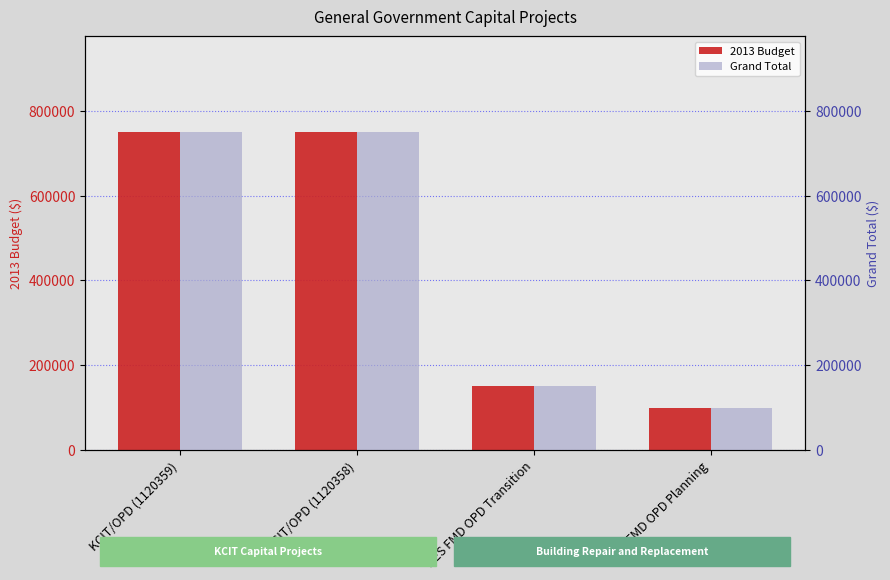

Reading left to right, extract all data points from this chart.

2013 Budget: 750000	749000	150000	100000
Grand Total: 750000	749000	150000	100000